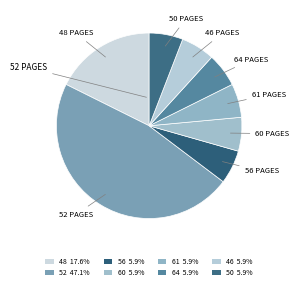

How many segments does this pie chart have?

8